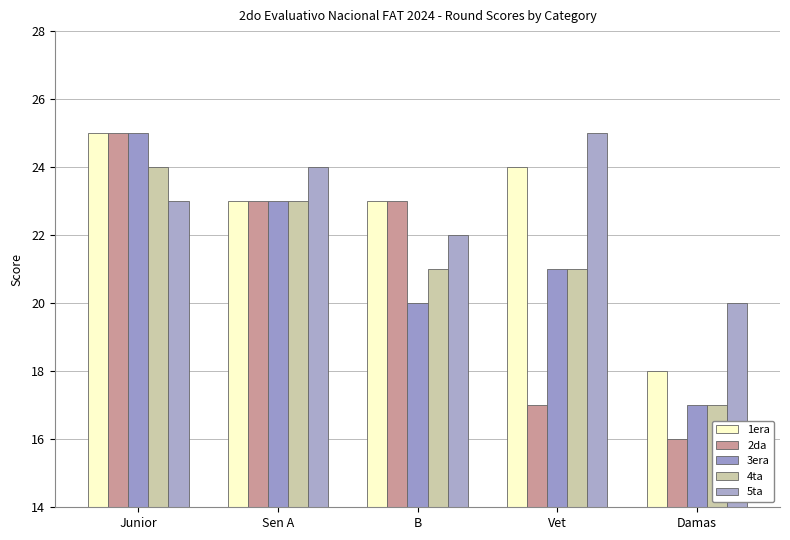

At how many categories does at least one series exceed 23?

3